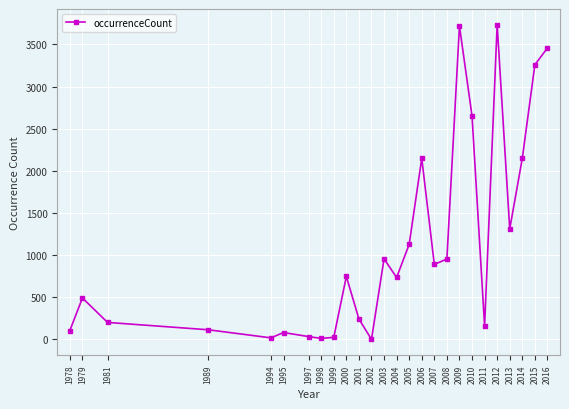

Where is the first local maximum?

1979